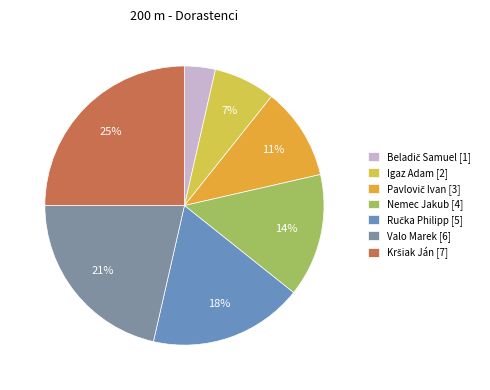

To the nearest percent, what percentage of the pie is Nemec Jakub [4]?

14%